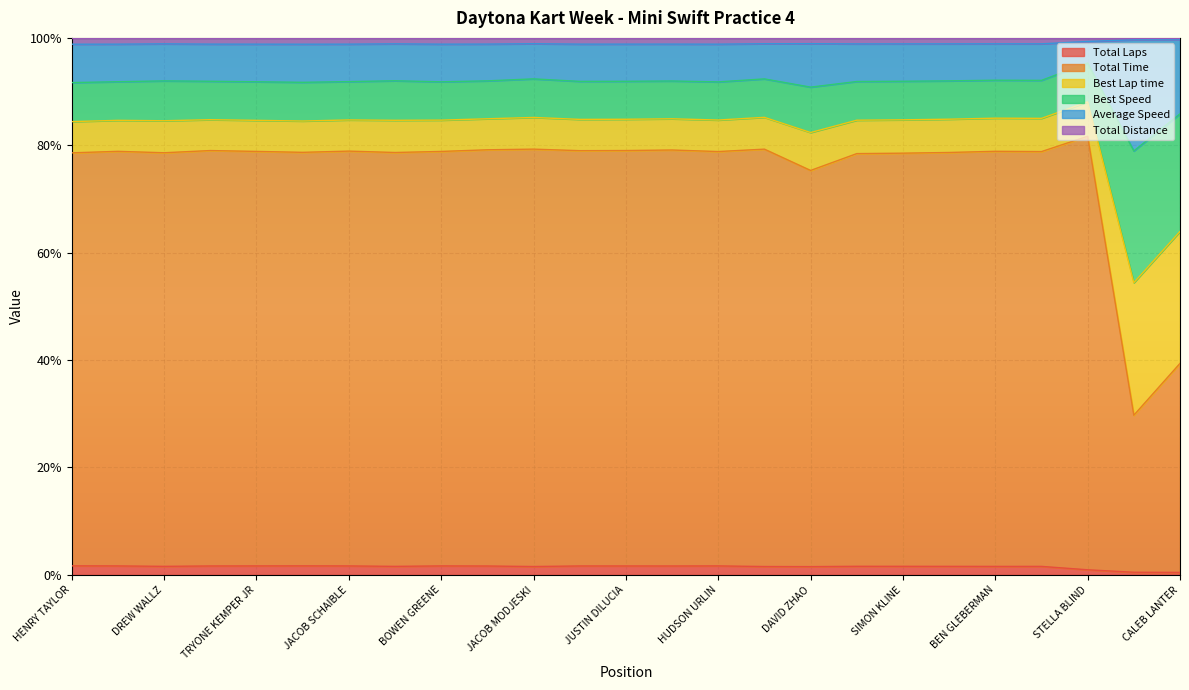

True or false: Total Laps and Total Distance intersect in this chart.

False